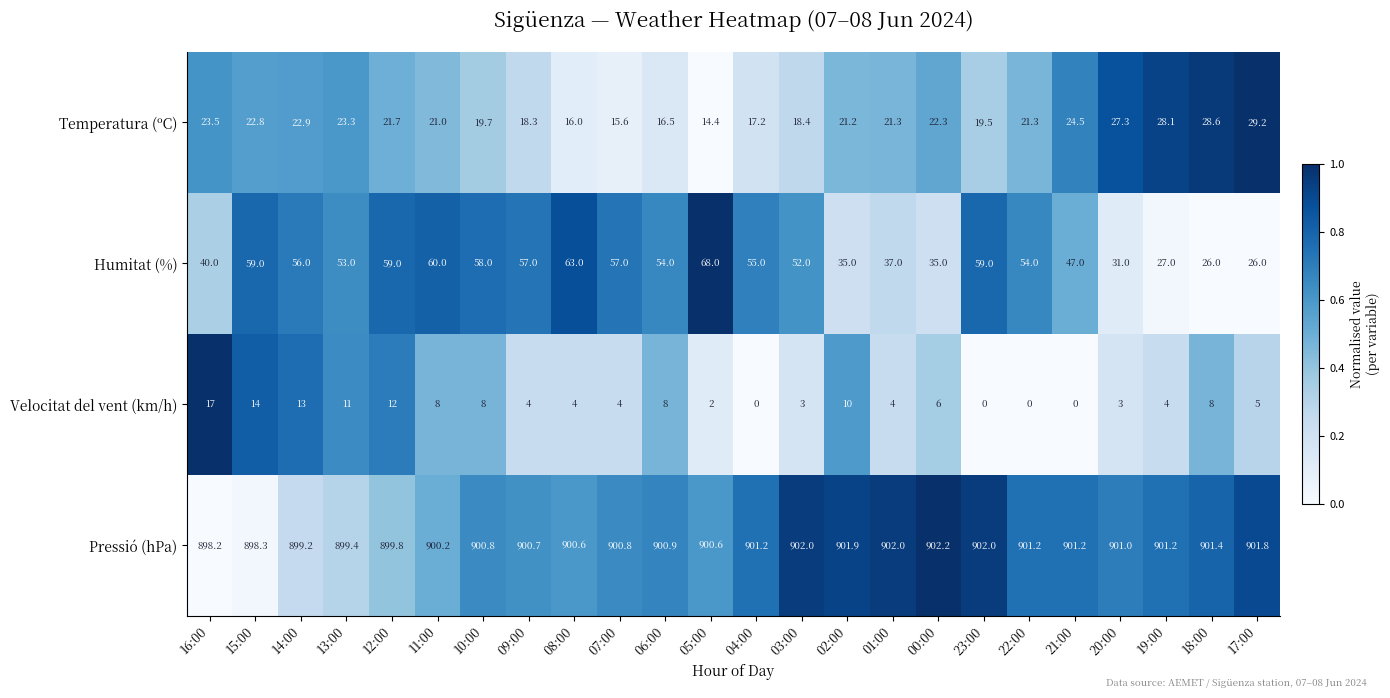

Which series has the largest total across all categories?

Pressió (hPa)